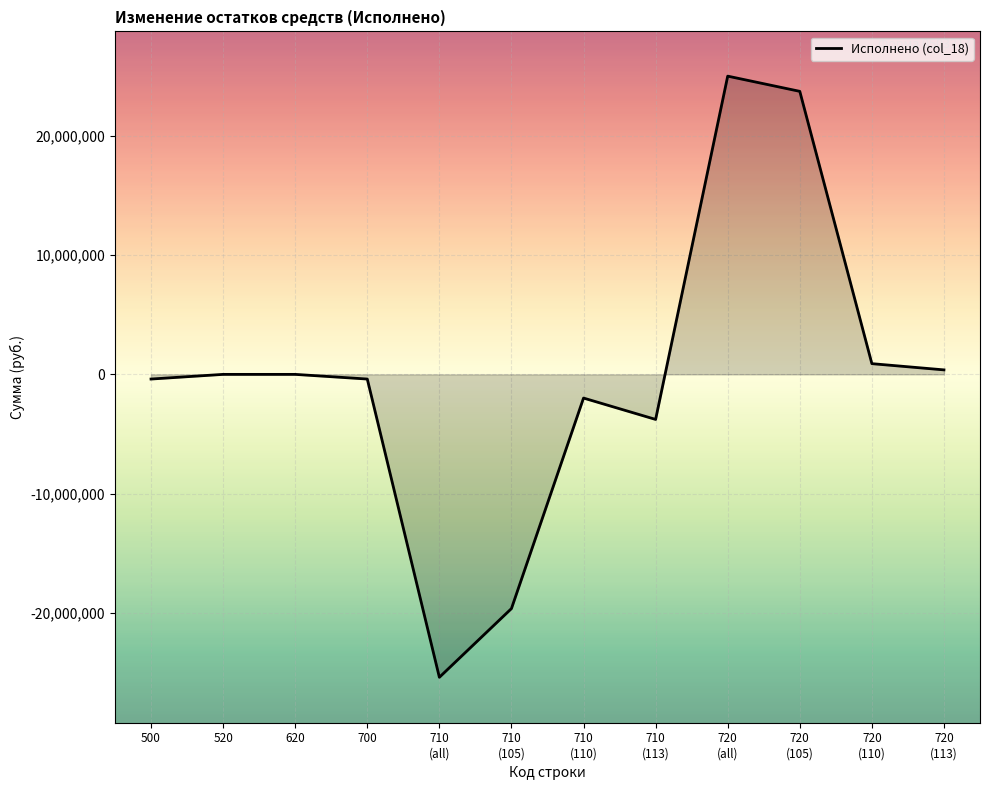

How many lines are shown in the chart?

1